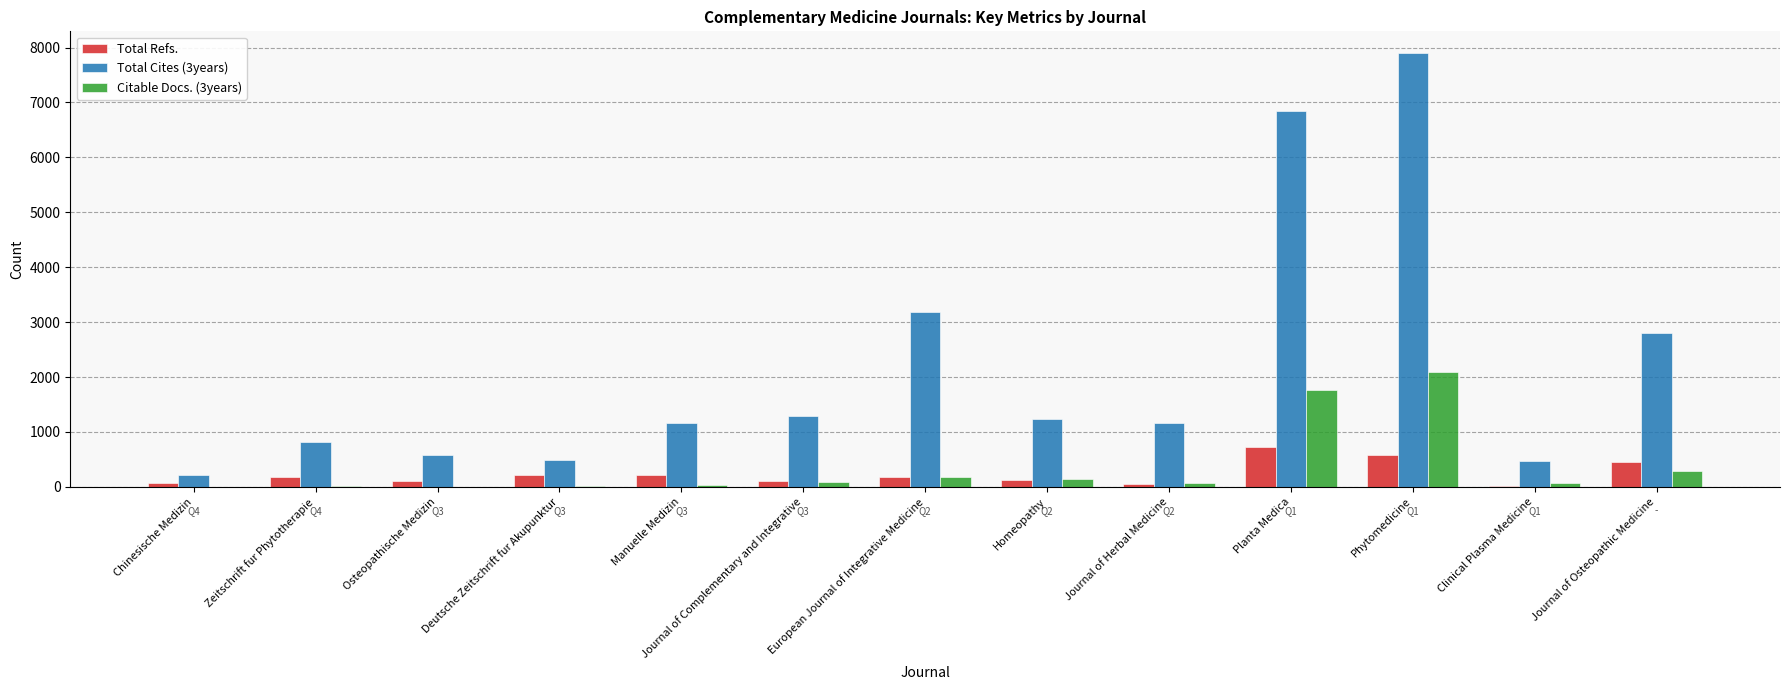

How many groups of bars are there?

13